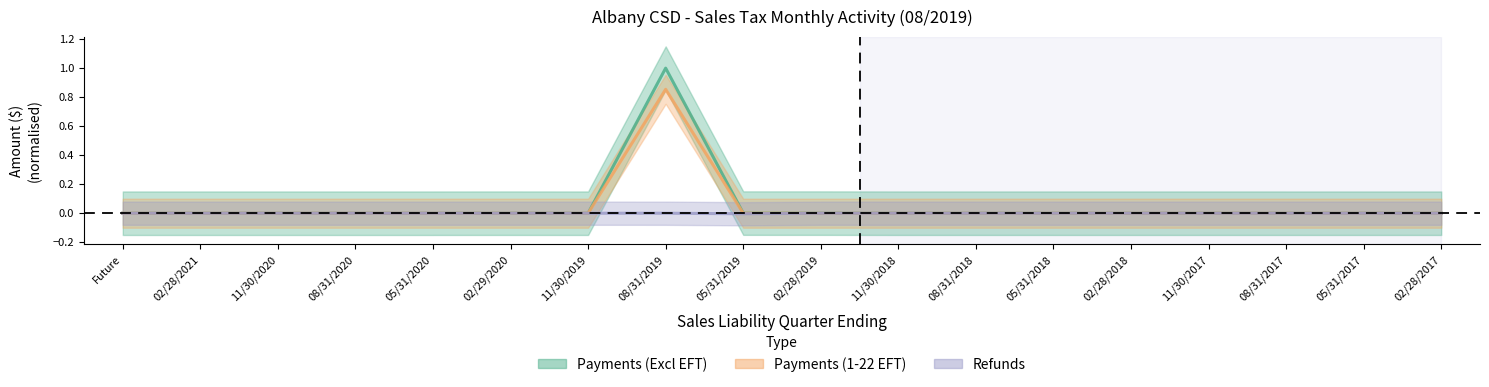

What is the label of the 6th point from the left?

02/29/2020